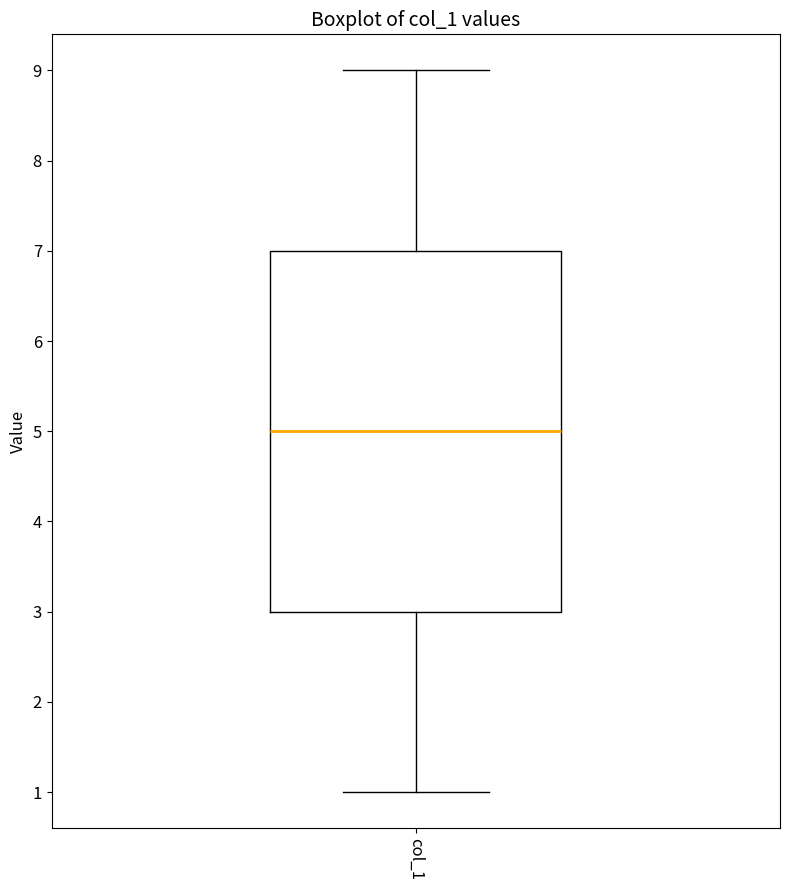

Read this box plot against the y-axis: the position of the median line, the range covered by the box, and the ends of both whiskers. The values are not printed on the chart, so give them approximately, as read against the axis.

median 5, box 3 to 7, whiskers 1 to 9